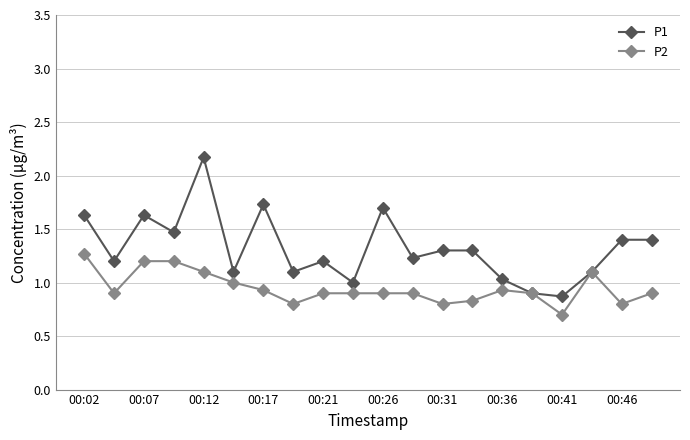

True or false: P1 has more than 0 points higher than both neighbors.

True